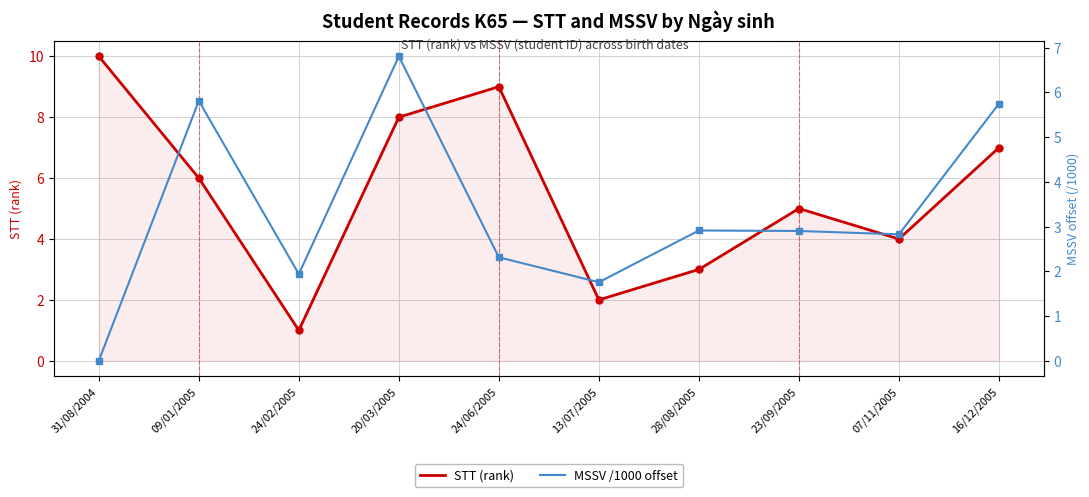

Which label corresponds to the smallest value in the chart?

31/08/2004